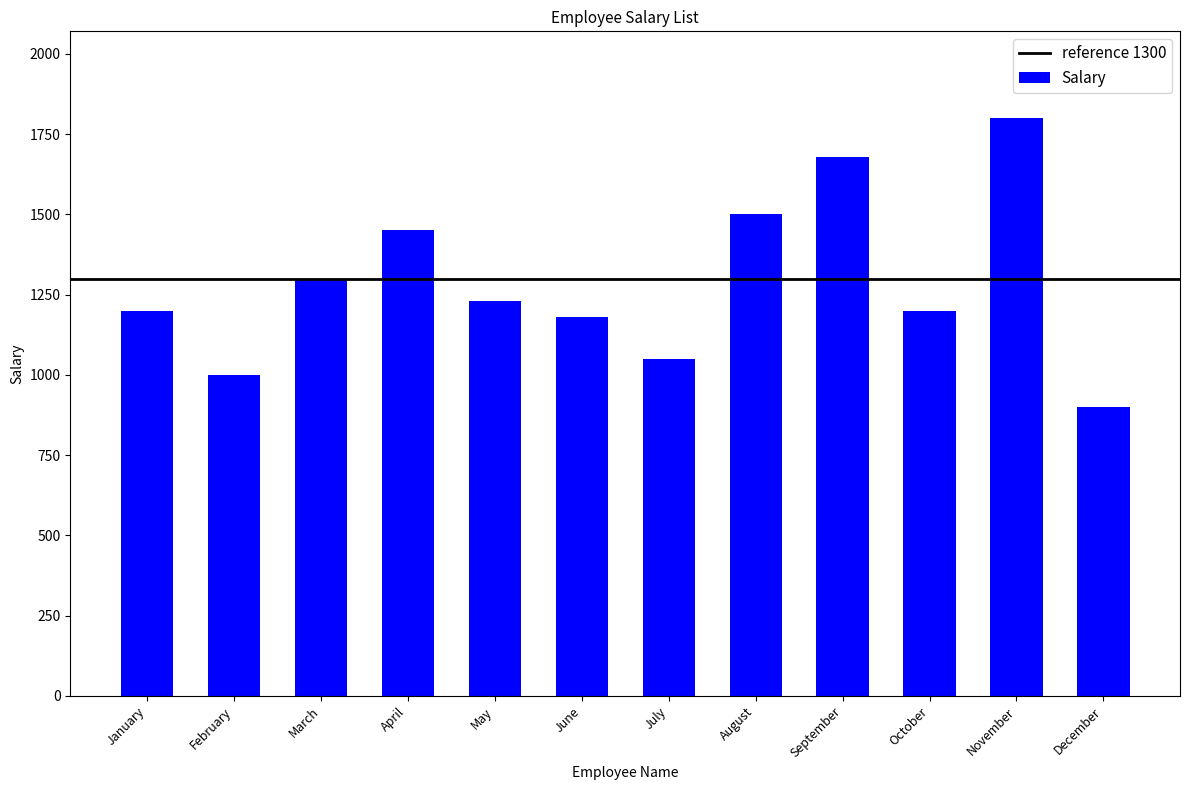

What is the difference between the second highest and minimum values?

780